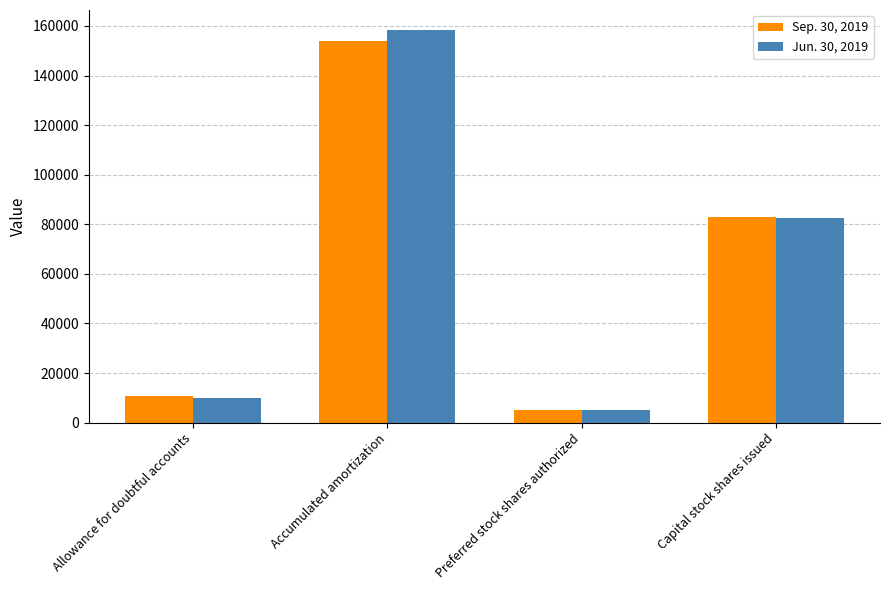

Reading left to right, transcribe all the data shown in this chart.

Sep. 30, 2019: 10671	153788	5000	82833
Jun. 30, 2019: 10083	158507	5000	82421